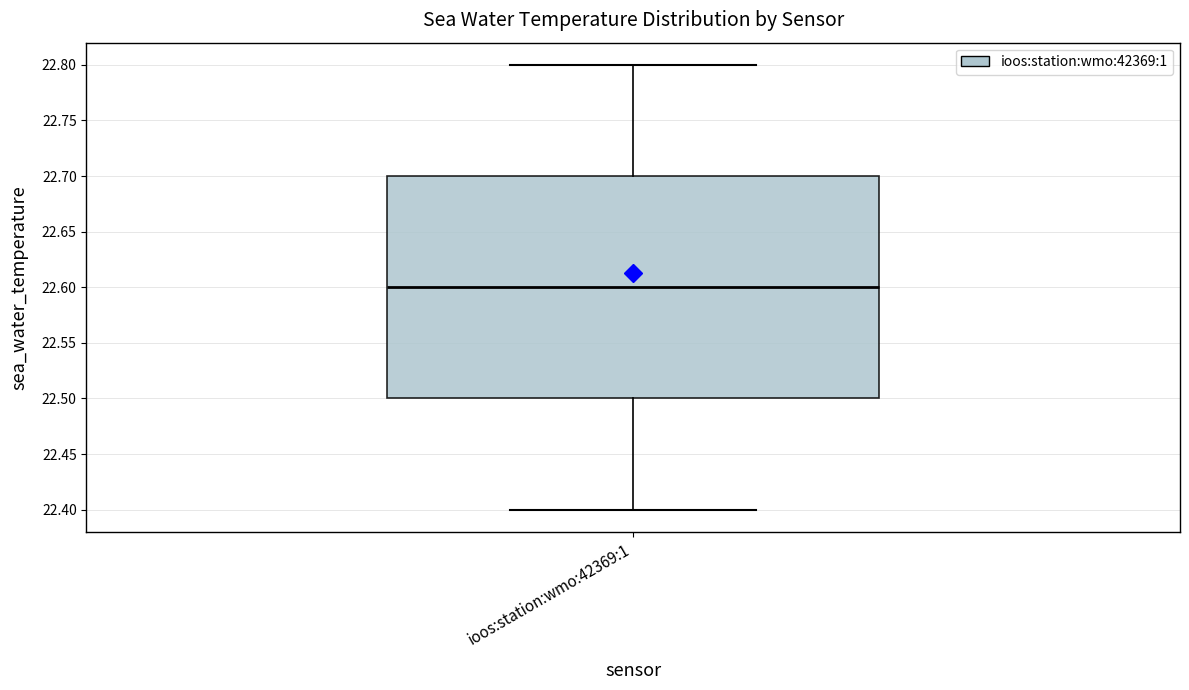

Transcribe this box plot: give where the median line is, the range the box spans, and where the two whiskers end, as read against the y-axis. The values are not printed on the chart, so give them approximately, as read against the axis.

median 22.6, box 22.5 to 22.7, whiskers 22.4 to 22.8